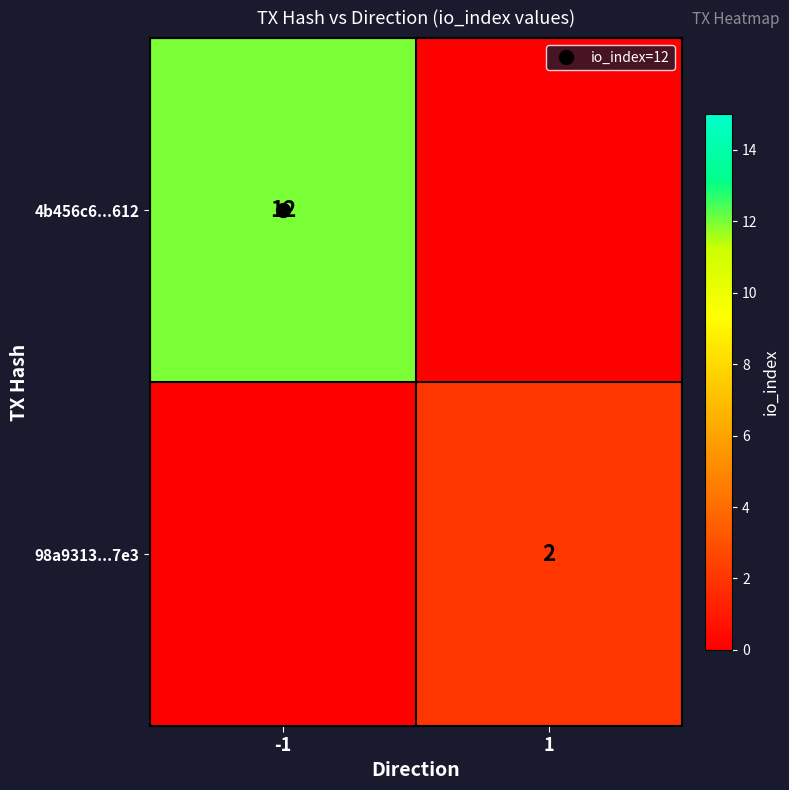

What is the approximate value of 4b456c6...612 at -1?

12